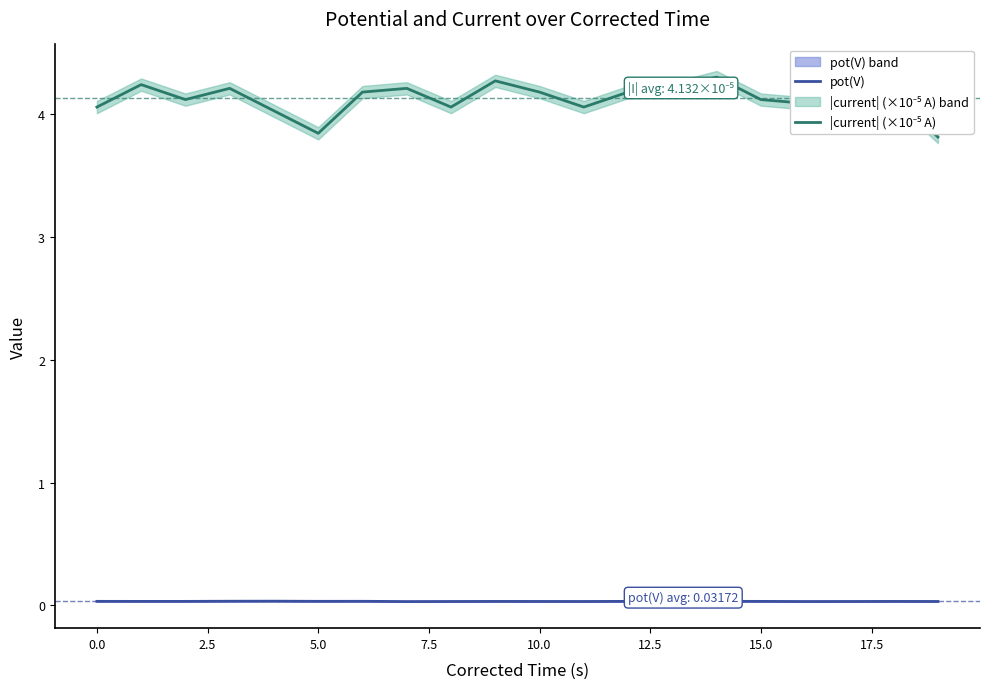

The value of |current| (×10⁻⁵ A) at 17 is 1.1. True or false?

False